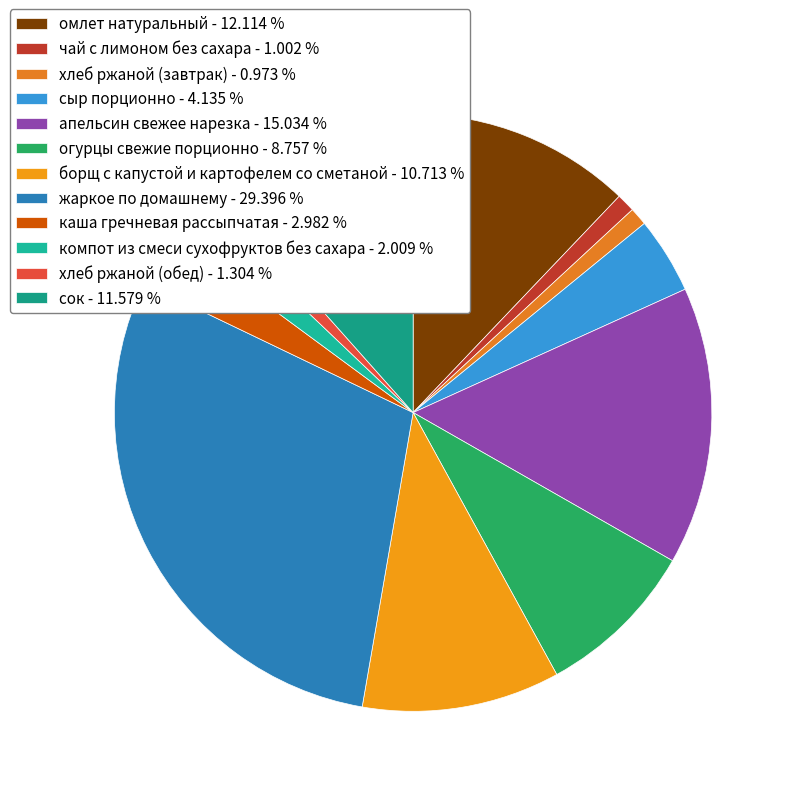

Which category has the biggest portion of the pie?

жаркое по домашнему